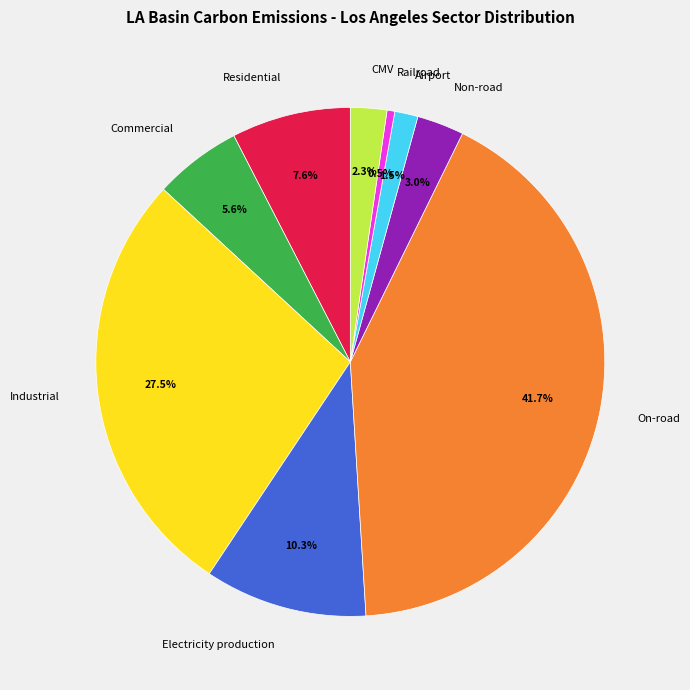

What is the smallest slice in the pie chart?

Railroad